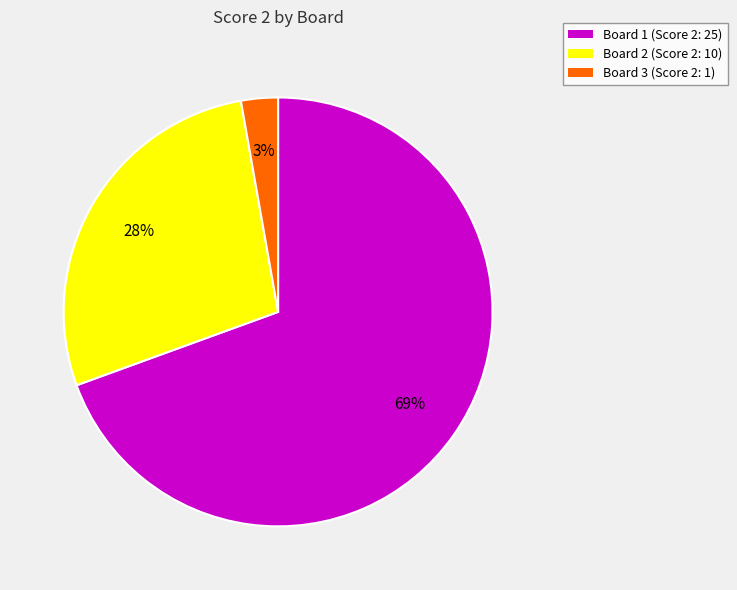

What is the majority slice?

Board 1 (Score 2: 25)